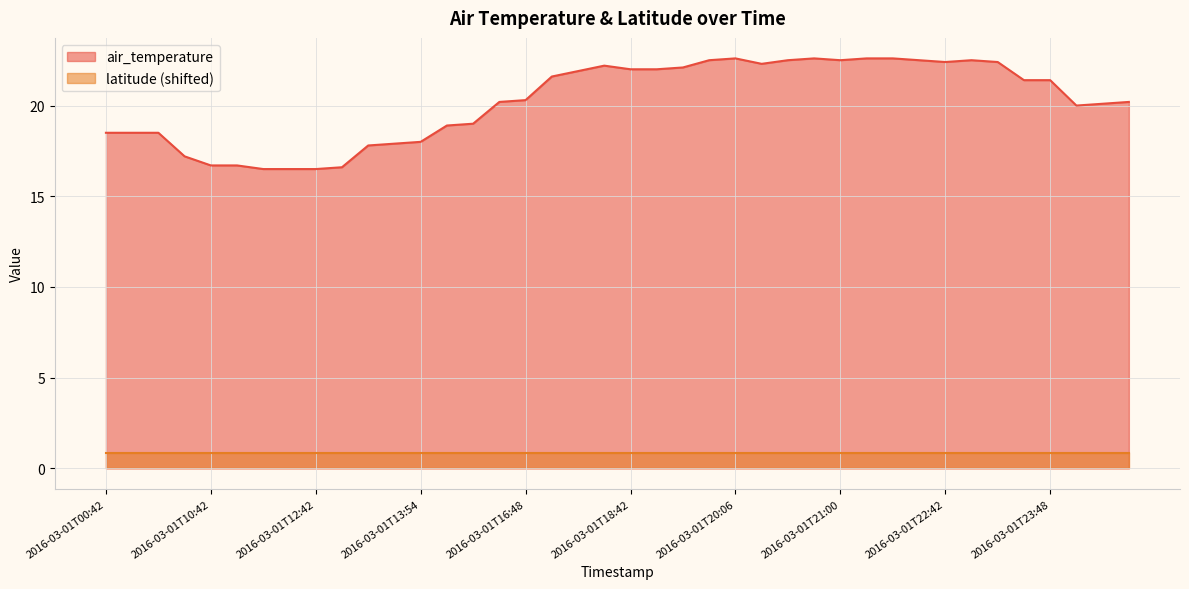

What position from the right is 2016-03-01T23:42?

5